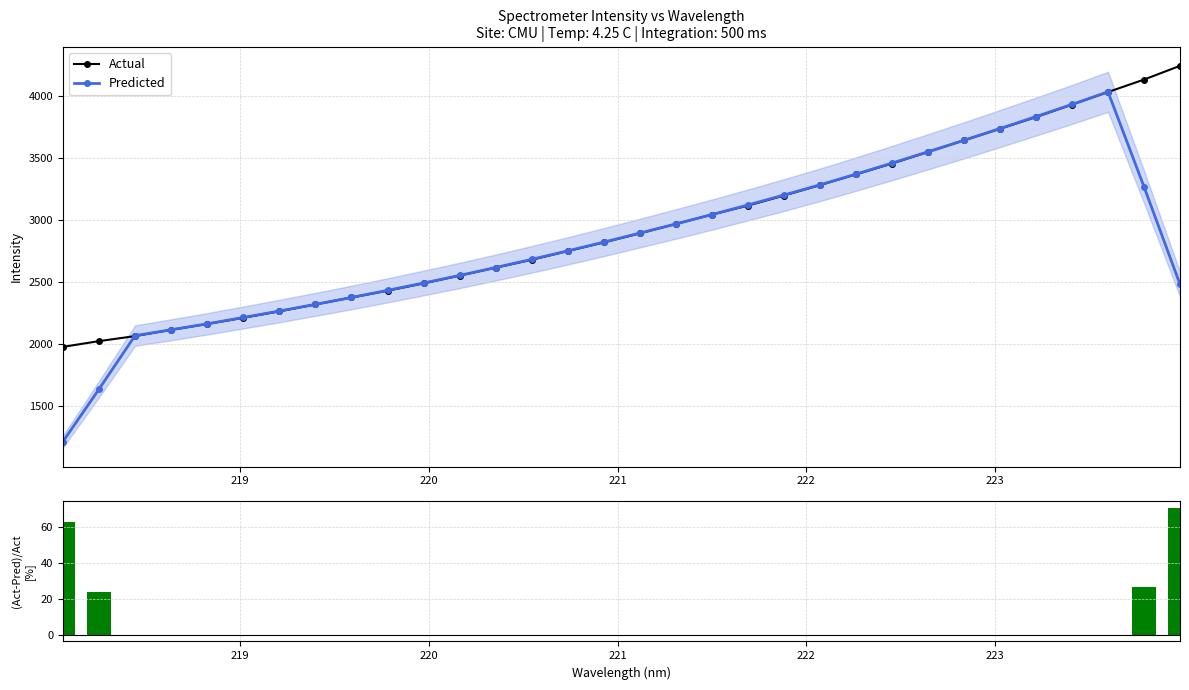

Does the chart contain any negative values?

Yes